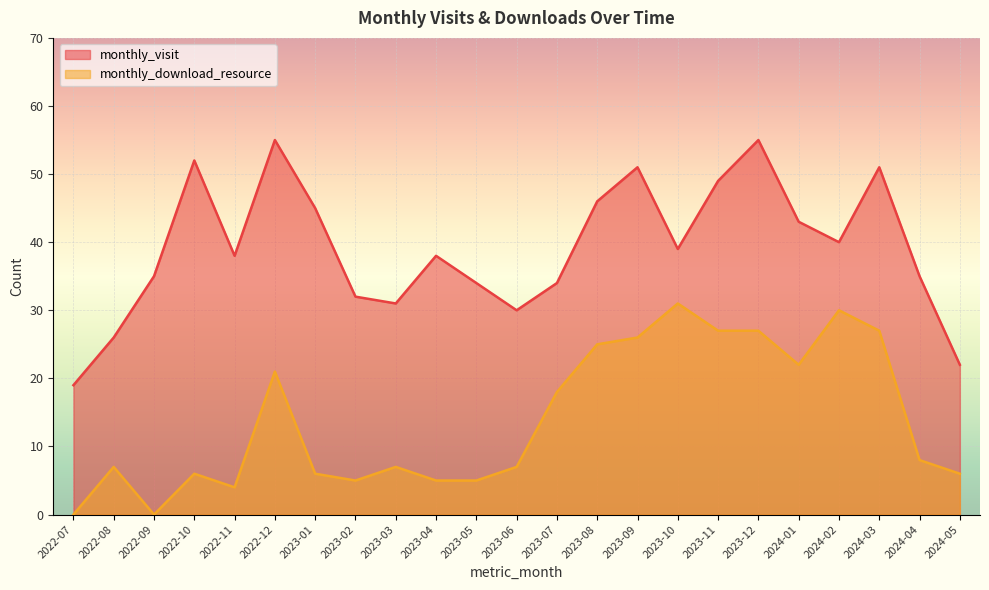

Which series has the largest range (max minus min)?

monthly_visit